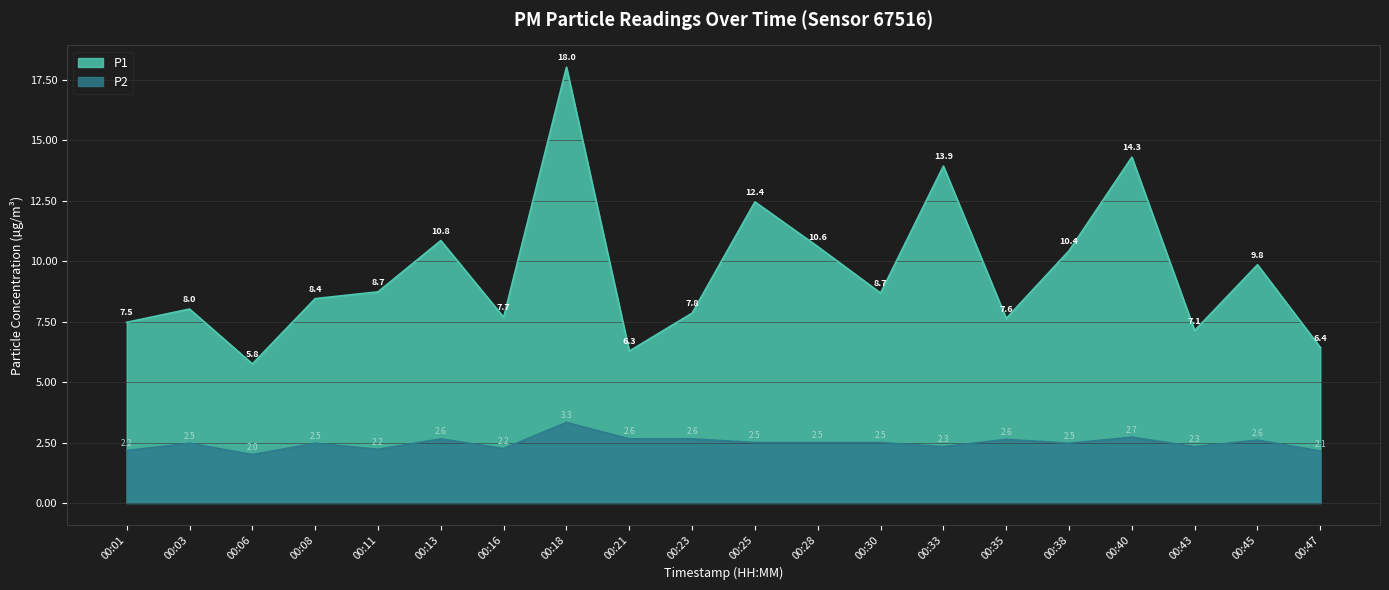

Rank the series by their maximum value, from lowest to highest.

P2, P1